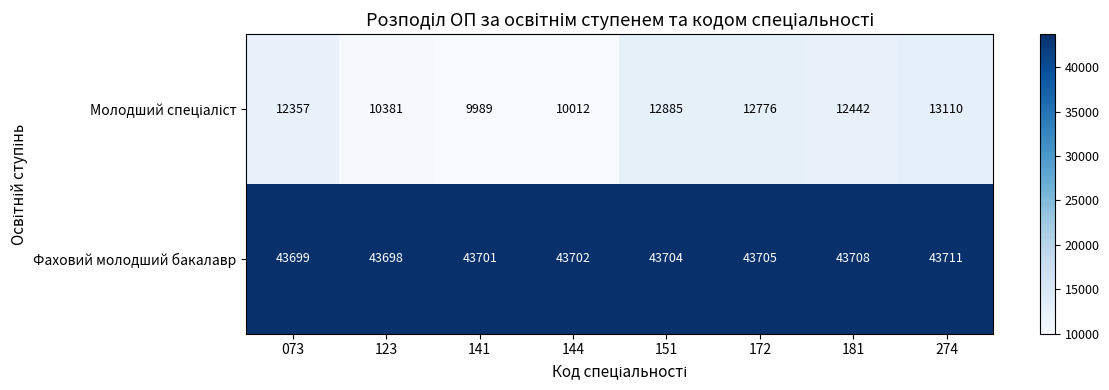

What is the approximate value of Фаховий молодший бакалавр at 181, to the nearest 10?

43710